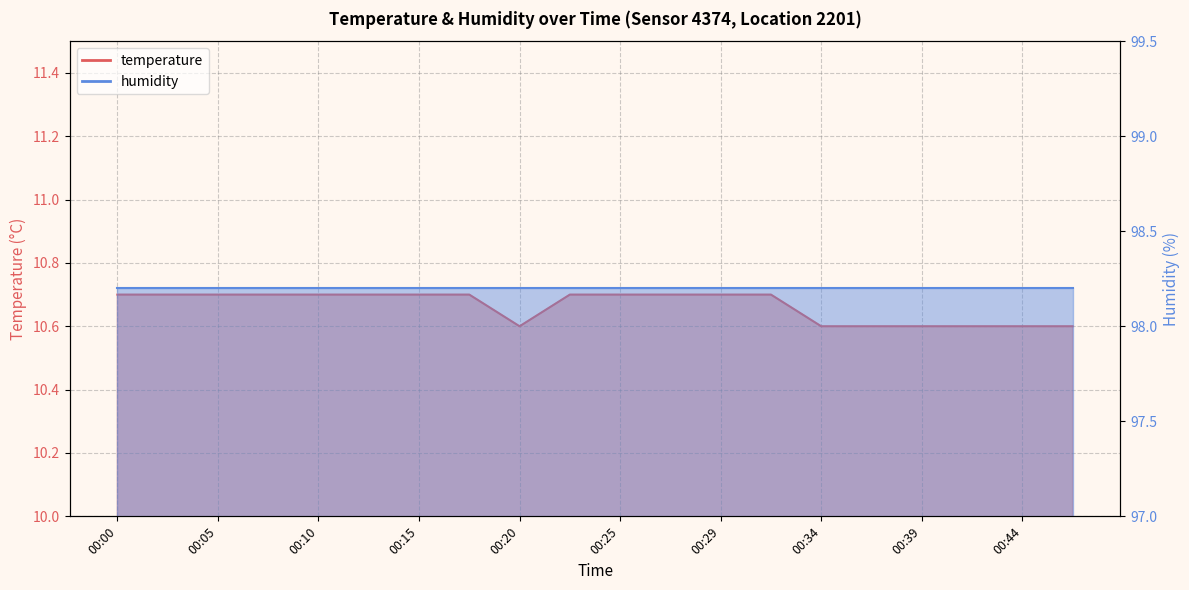

What is the value of the 18th point from the left?

10.6